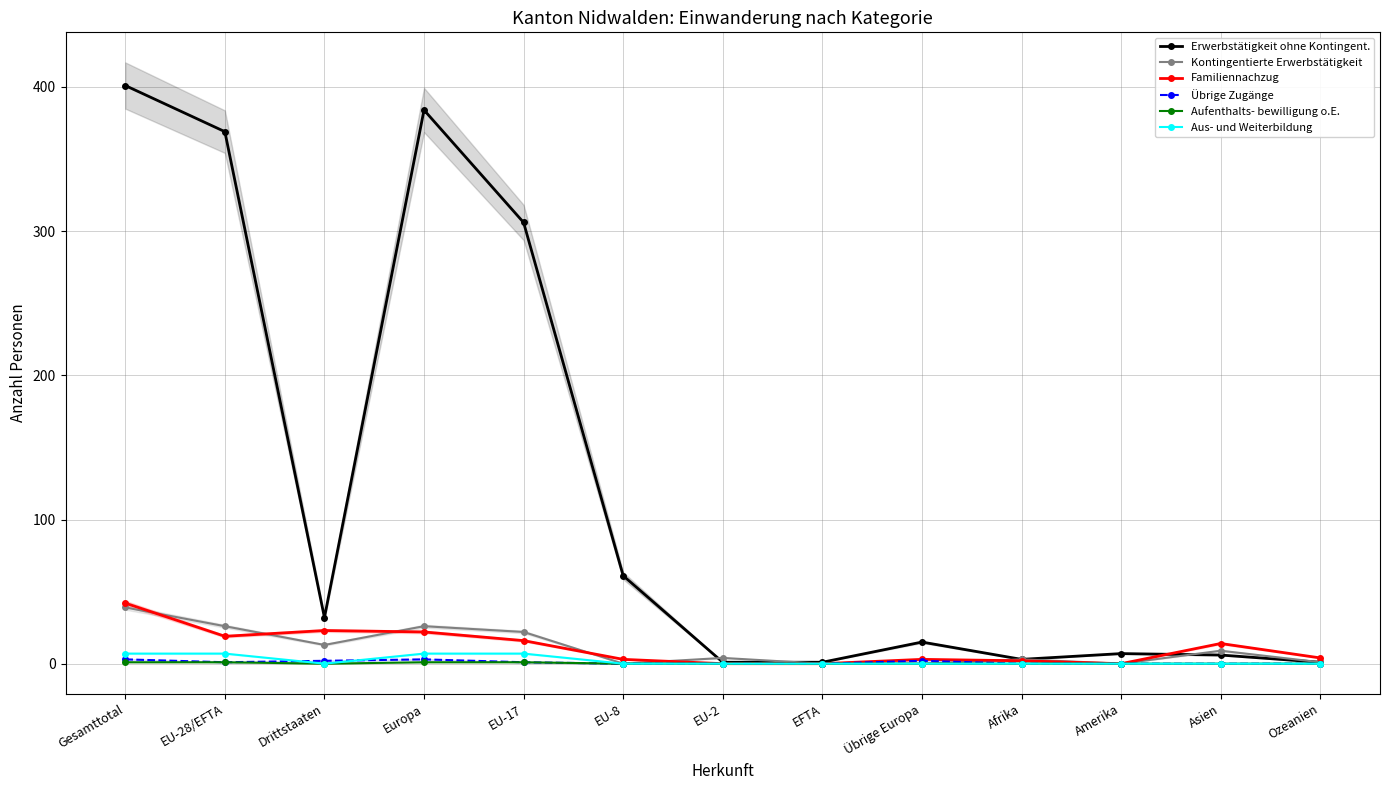

What position from the right is Europa?

10